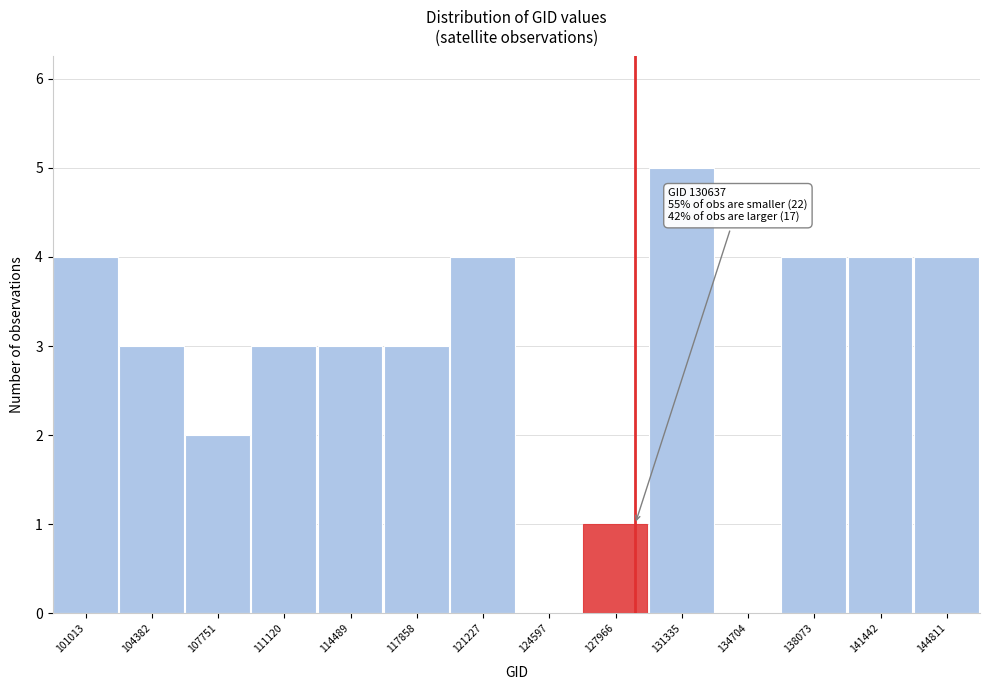

Reading left to right, list all the values displayed in this chart.

101013=4	104382=3	107751=2	111120=3	114489=3	117858=3	121227=4	124597=0	127966=1	131335=5	134704=0	138073=4	141442=4	144811=4